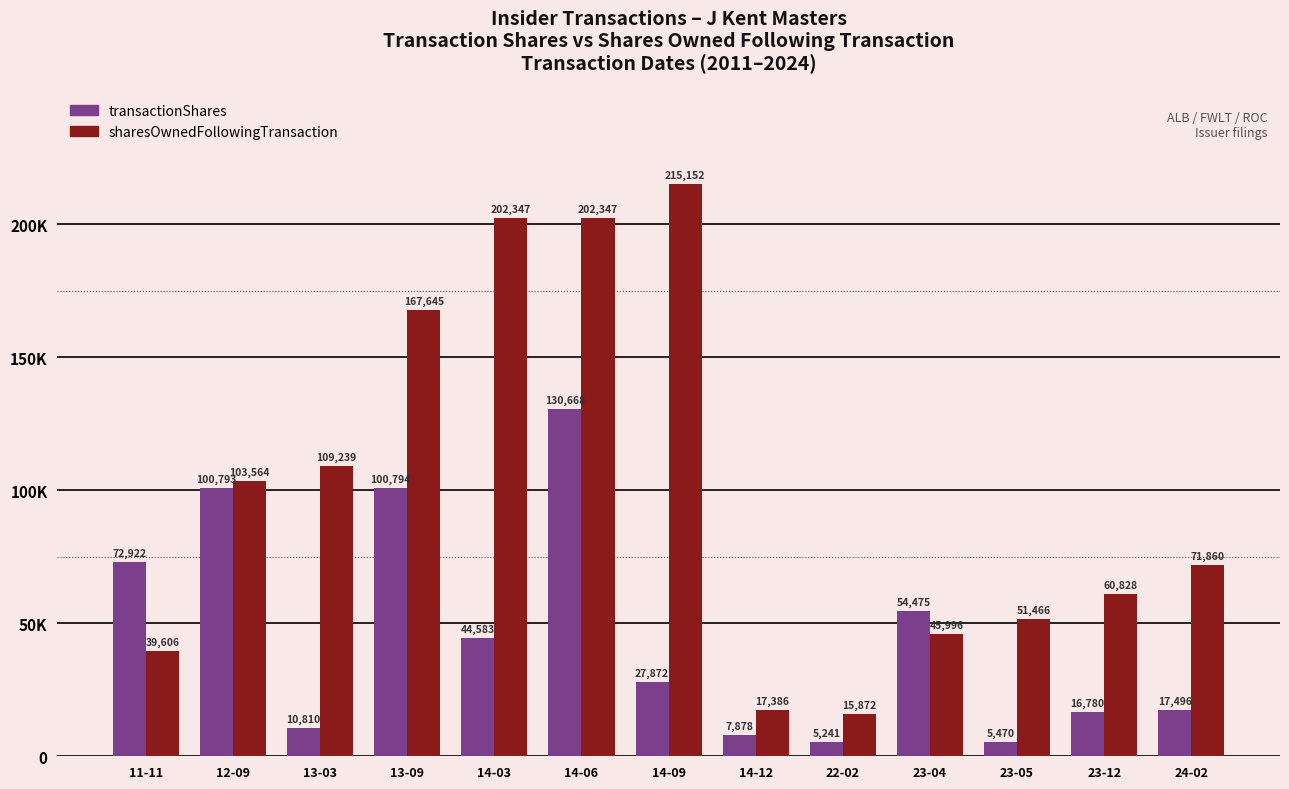

What is the label of the 12th bar from the right?

12-09